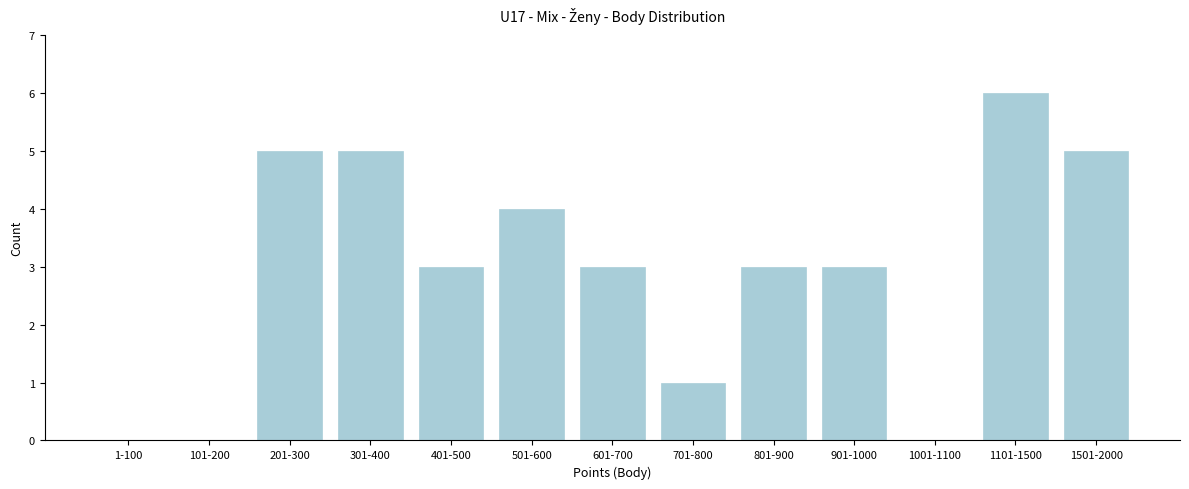

Reading left to right, what are all the values shown in this chart?

1-100=0	101-200=0	201-300=5	301-400=5	401-500=3	501-600=4	601-700=3	701-800=1	801-900=3	901-1000=3	1001-1100=0	1101-1500=6	1501-2000=5